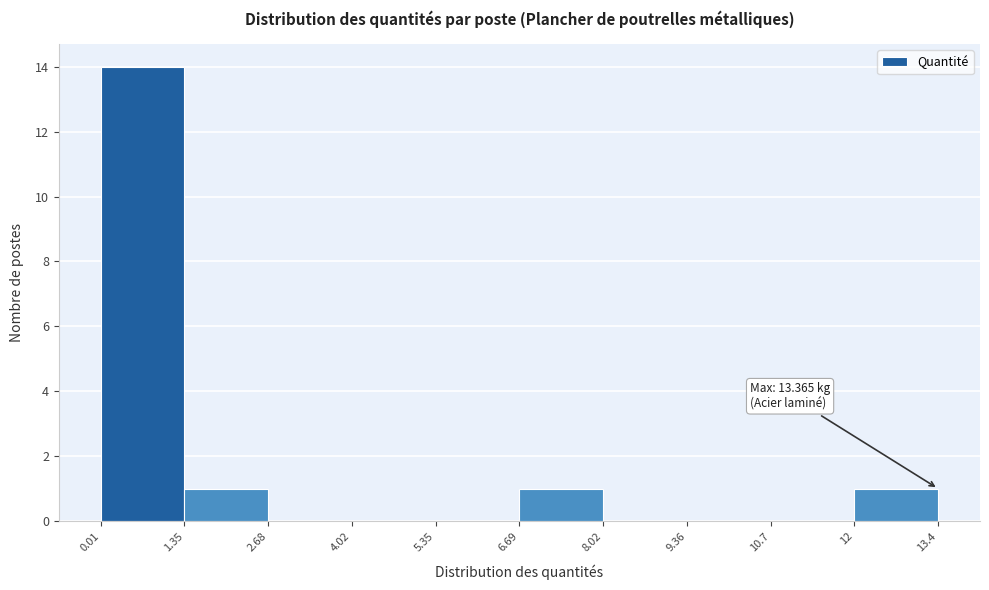

Over which range of the x-axis is the bar tallest?

0.01 to 1.35